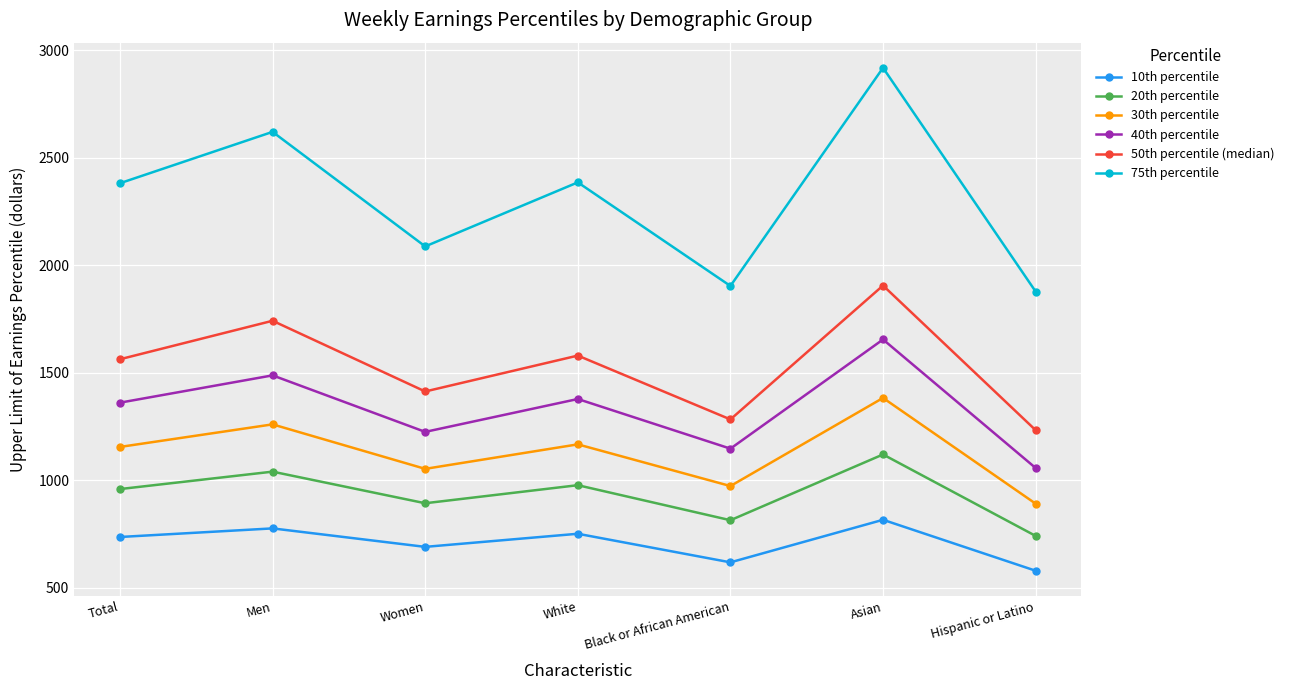

What is the difference between the maximum and minimum values in the 30th percentile series?

492